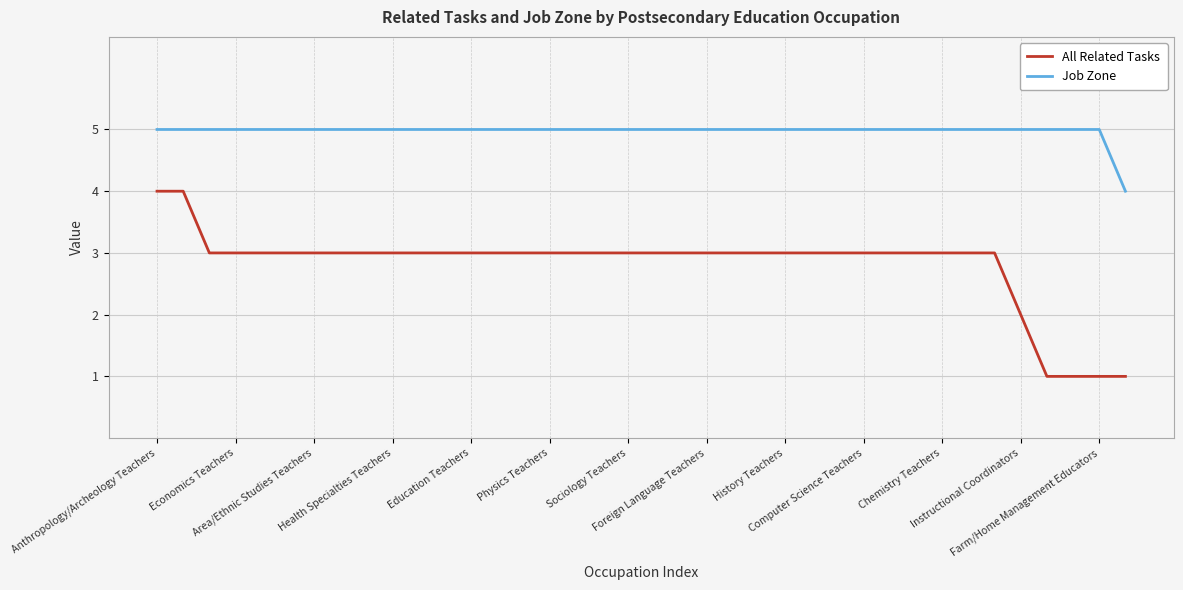

List the series in order of their peak value, highest first.

Job Zone, All Related Tasks